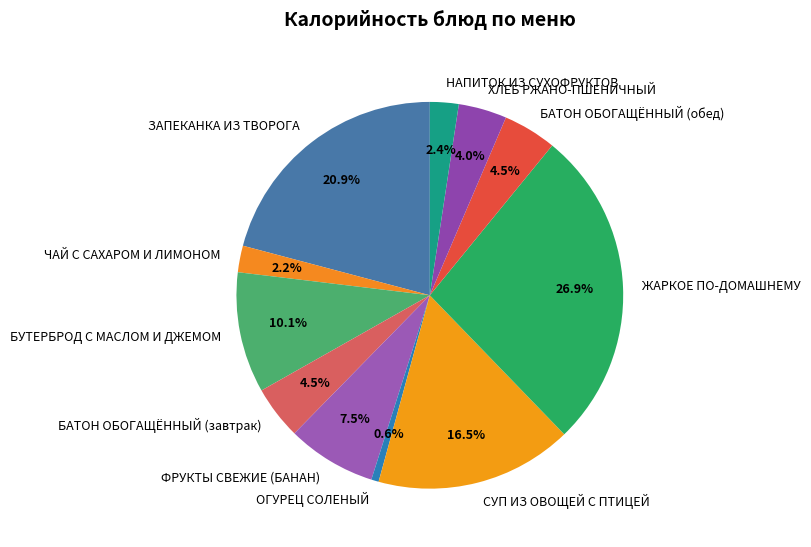

To the nearest percent, what percentage of the pie is ХЛЕБ РЖАНО-ПШЕНИЧНЫЙ?

4%